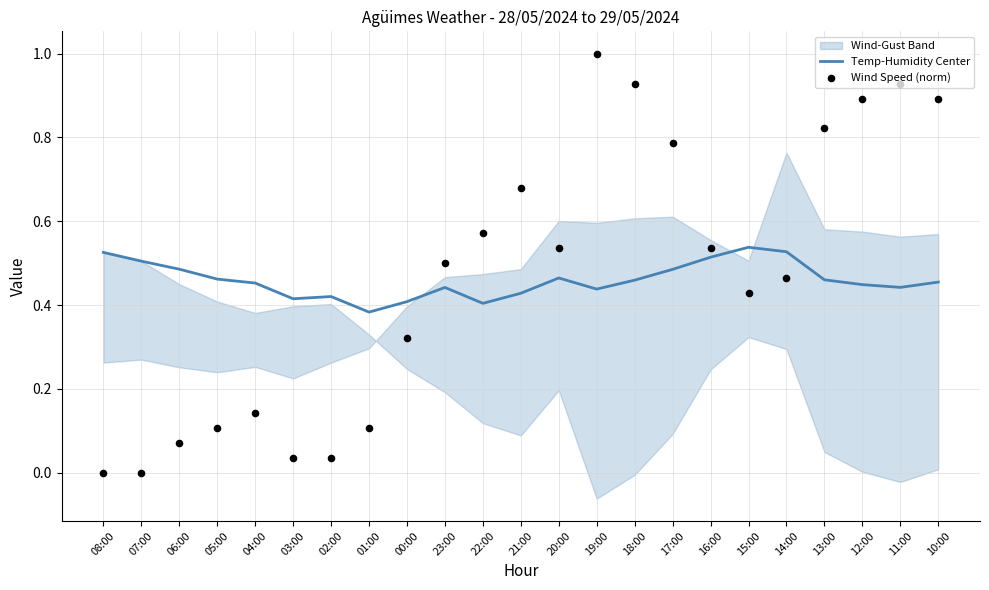

At how many categories does at least one series exceed 0?

23